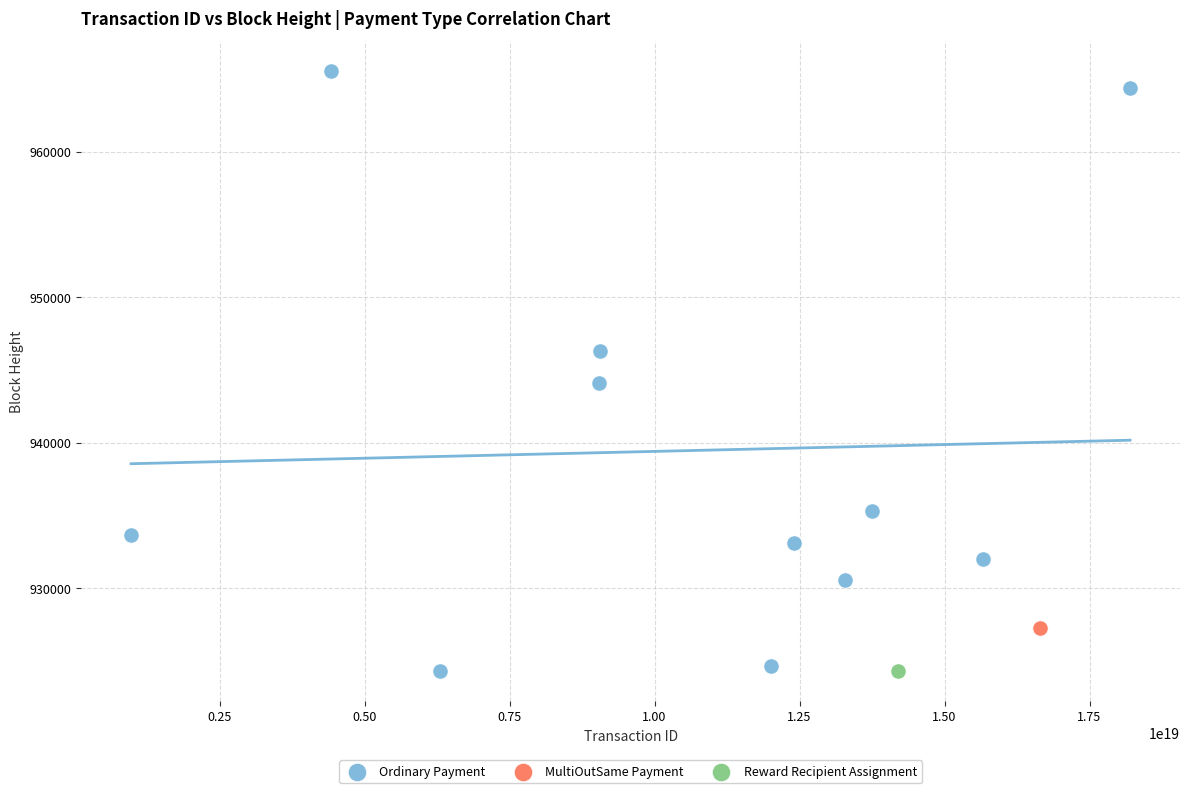

What are all the series names shown in the legend?

Ordinary Payment, MultiOutSame Payment, Reward Recipient Assignment